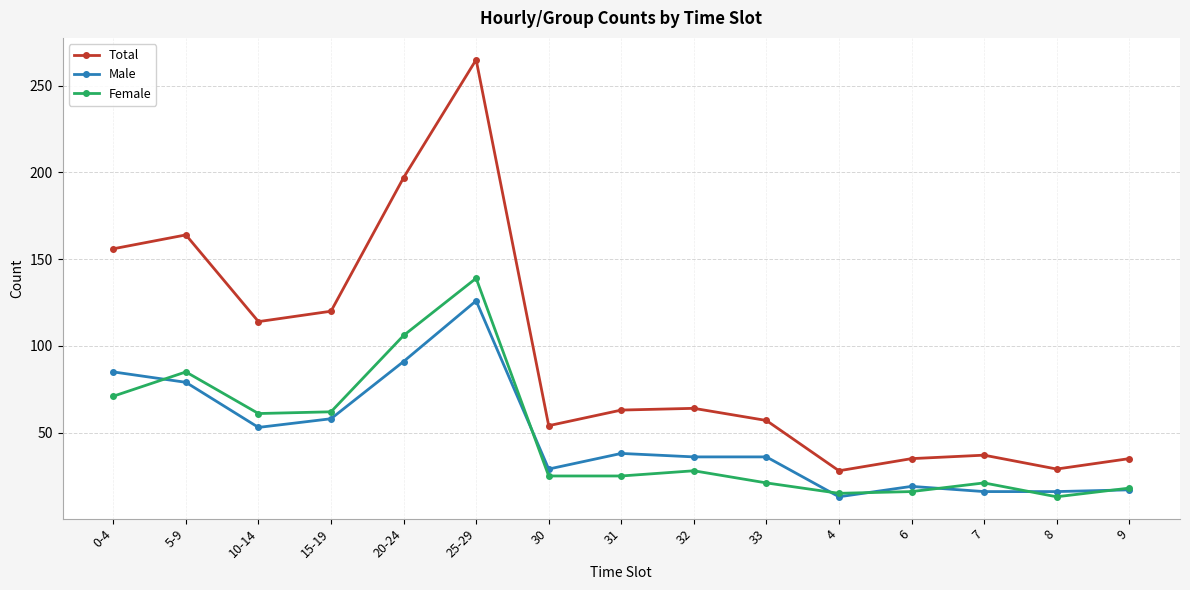

True or false: Male and Total intersect in this chart.

False